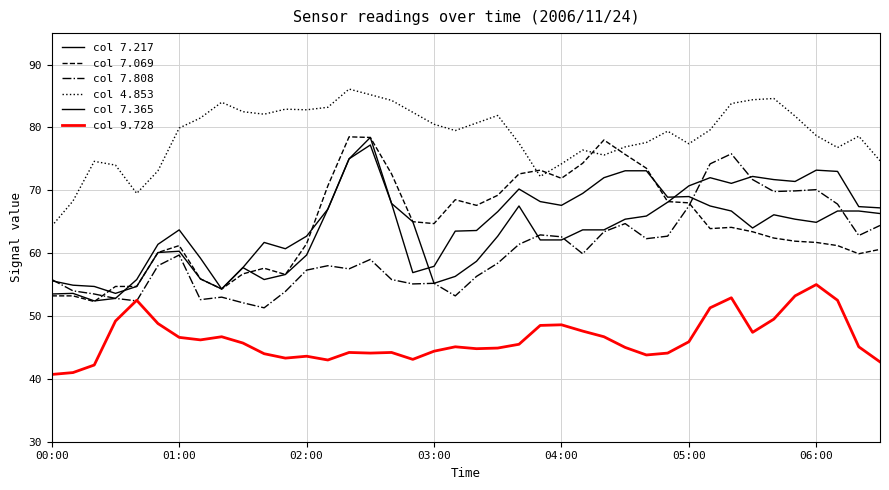

Does the chart have visible grid lines?

Yes